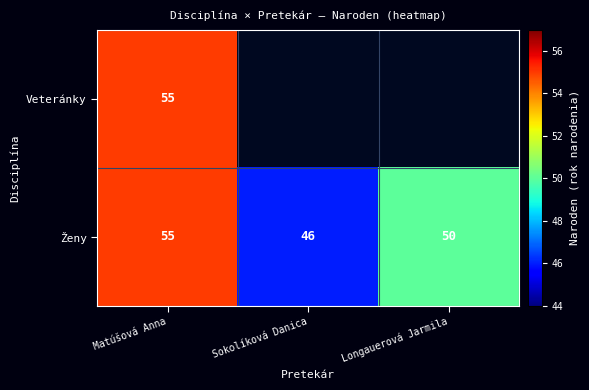

The value of Ženy at Sokolíková Danica is 46. True or false?

True